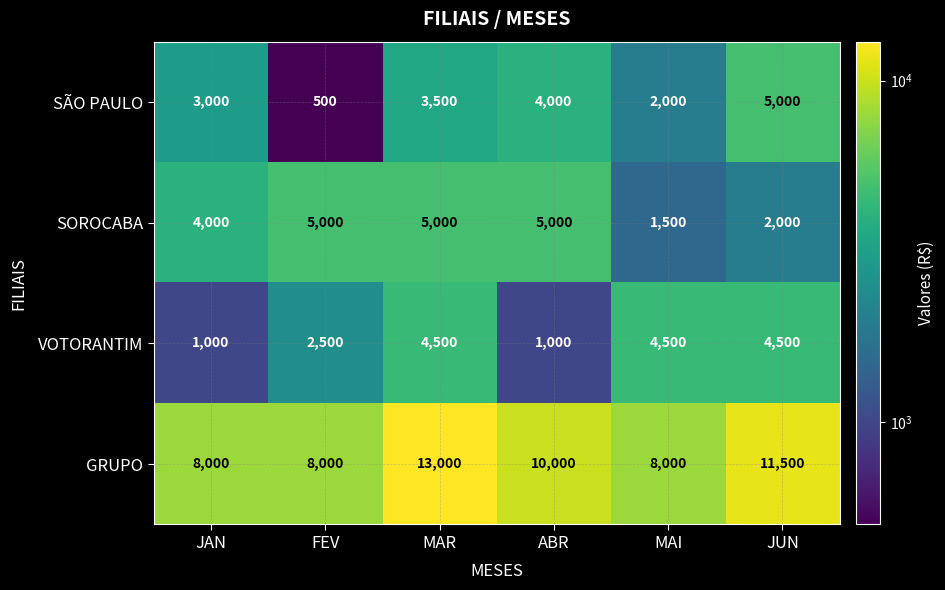

At ABR, list the series in order from largest to smallest.

GRUPO, SOROCABA, SÃO PAULO, VOTORANTIM